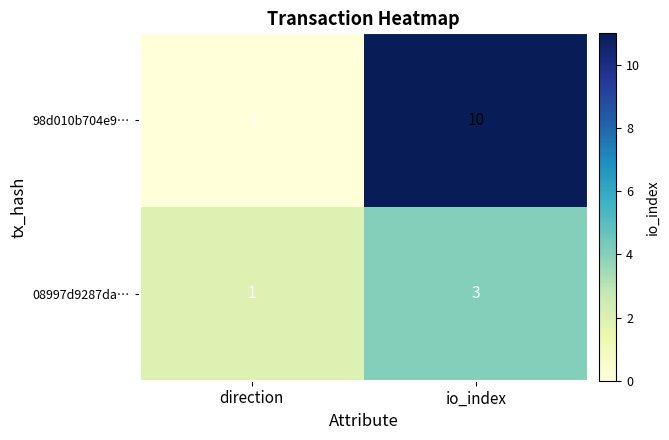

What is the sum of the 98d010b704e9… values at direction and io_index?

9